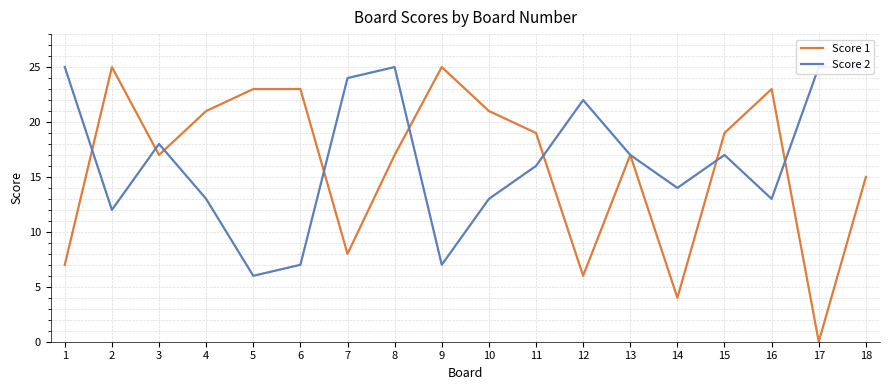

How many series are shown in this chart?

2